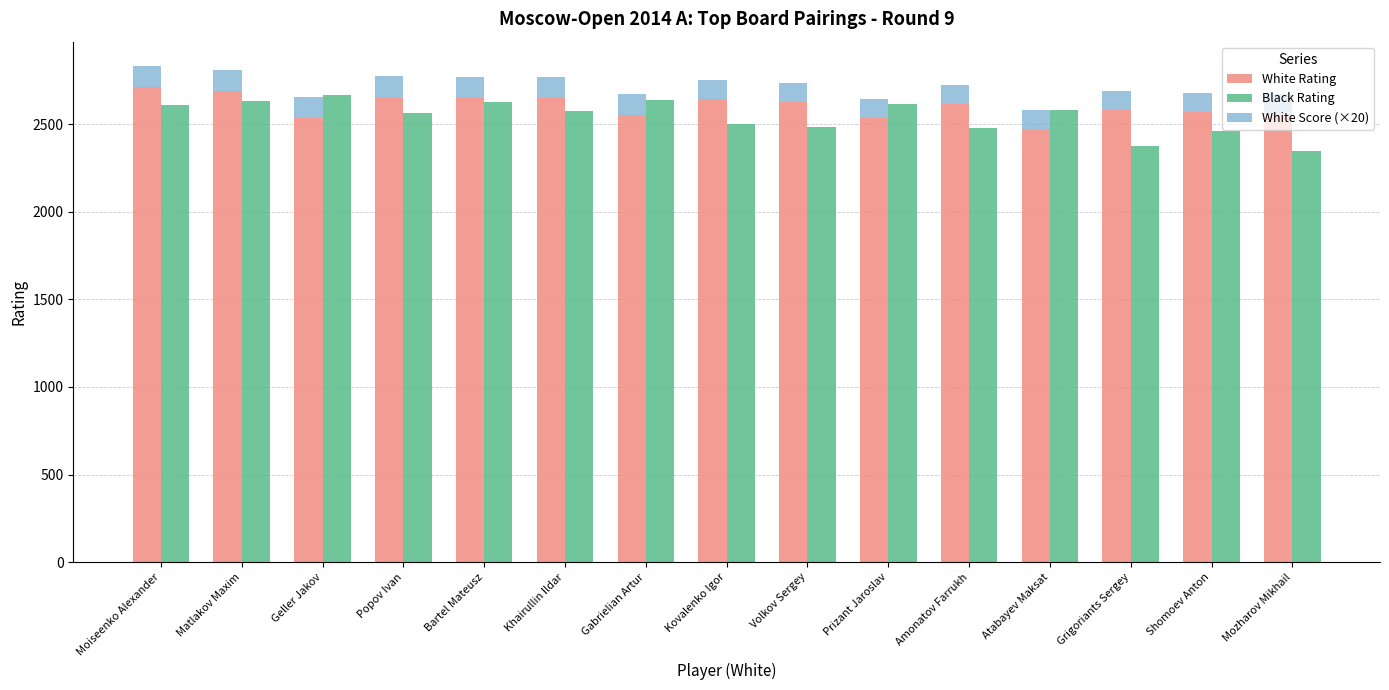

Count the number of data series in this chart.

3